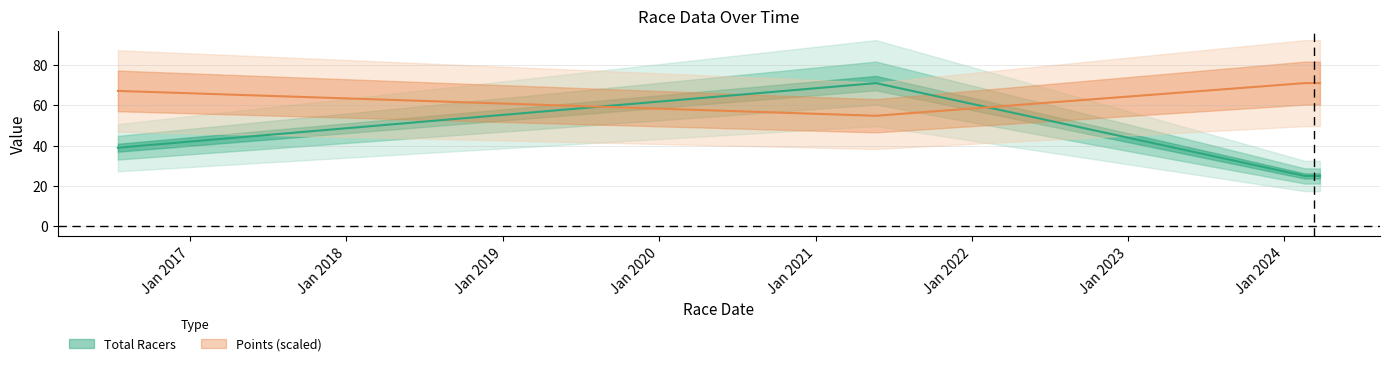

How many interior local peaks does the Total Racers series have?

1